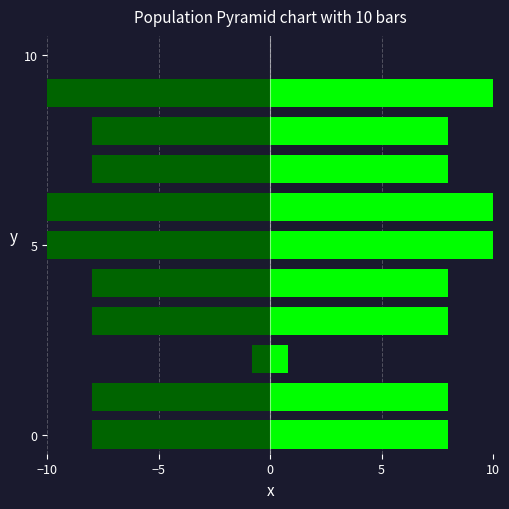

Count the EUR (left) values in the range -10 to -8.

9